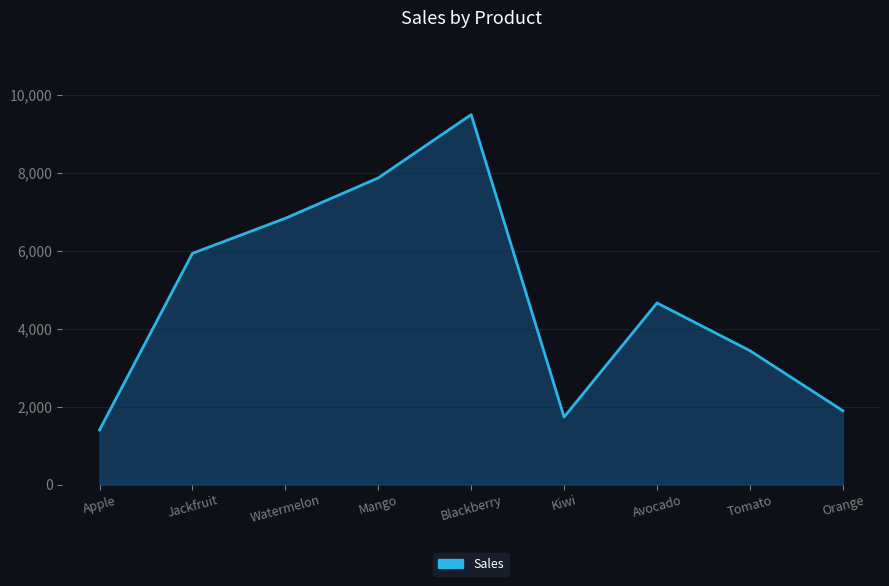

Approximately how many times larger is the value at Kiwi compared to Blackberry?

0.2